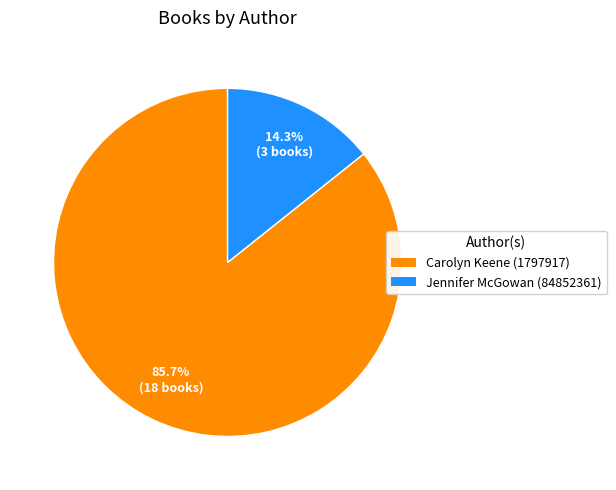

Does any single category account for the majority?

Yes